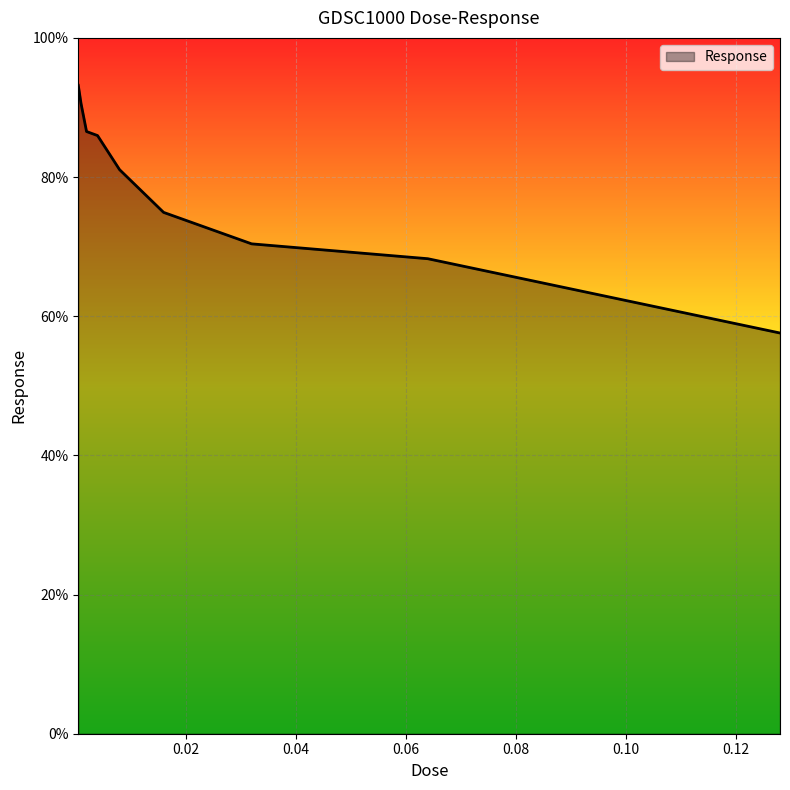

What is the difference between the maximum and minimum values?

35.6